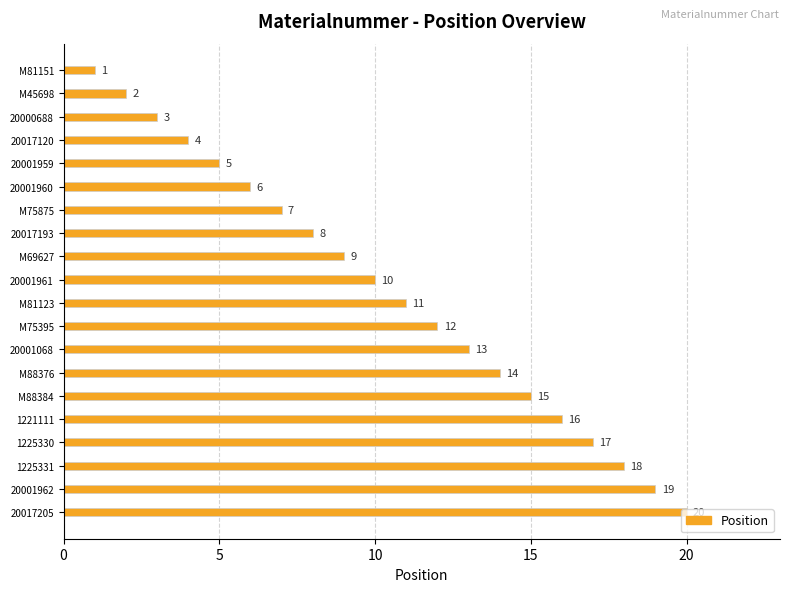

True or false: the data shows 7 at M75875.

True